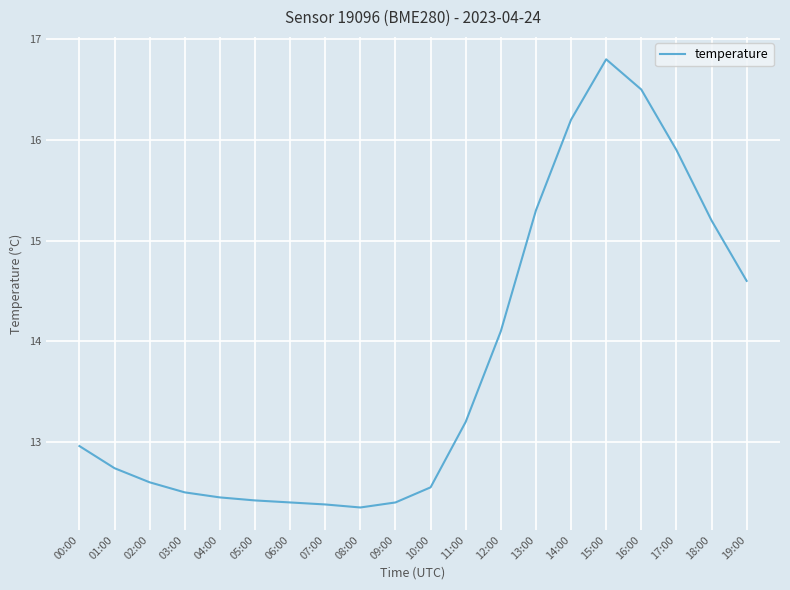

Is it true that the value at 17:00 is 24.7?

False